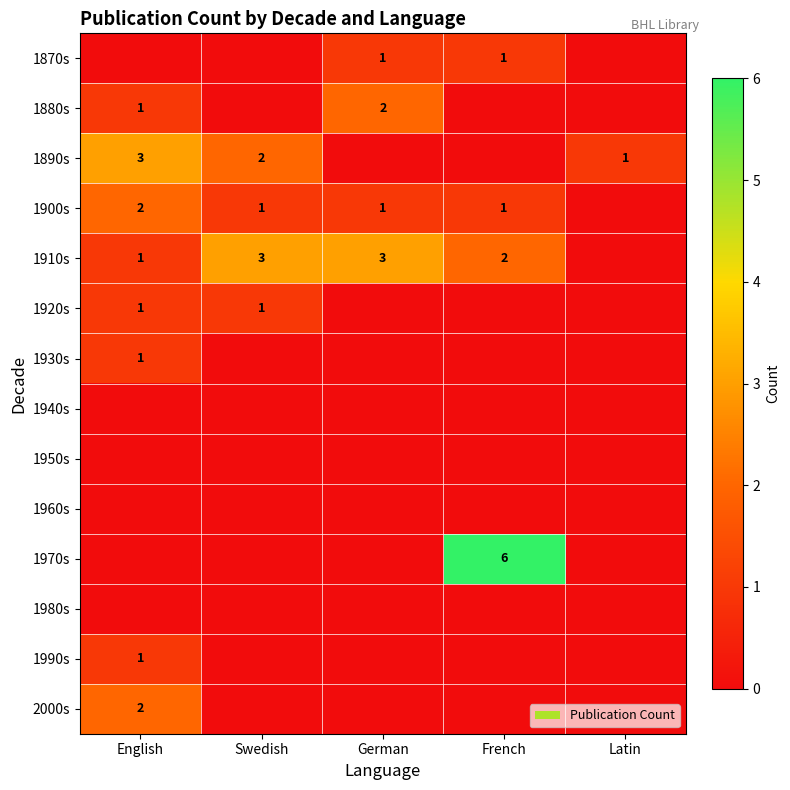

The value of 1890s at Latin is 0. True or false?

False